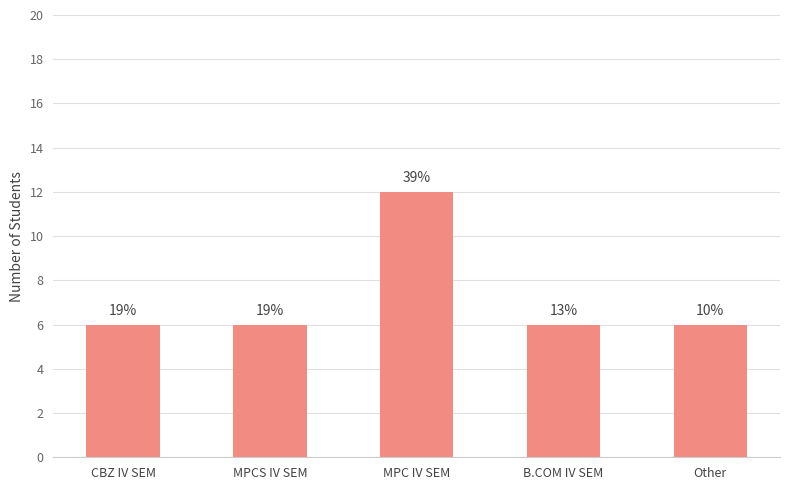

Reading right to left, list all the values displayed in this chart.

Other=6	B.COM IV SEM=6	MPC IV SEM=12	MPCS IV SEM=6	CBZ IV SEM=6